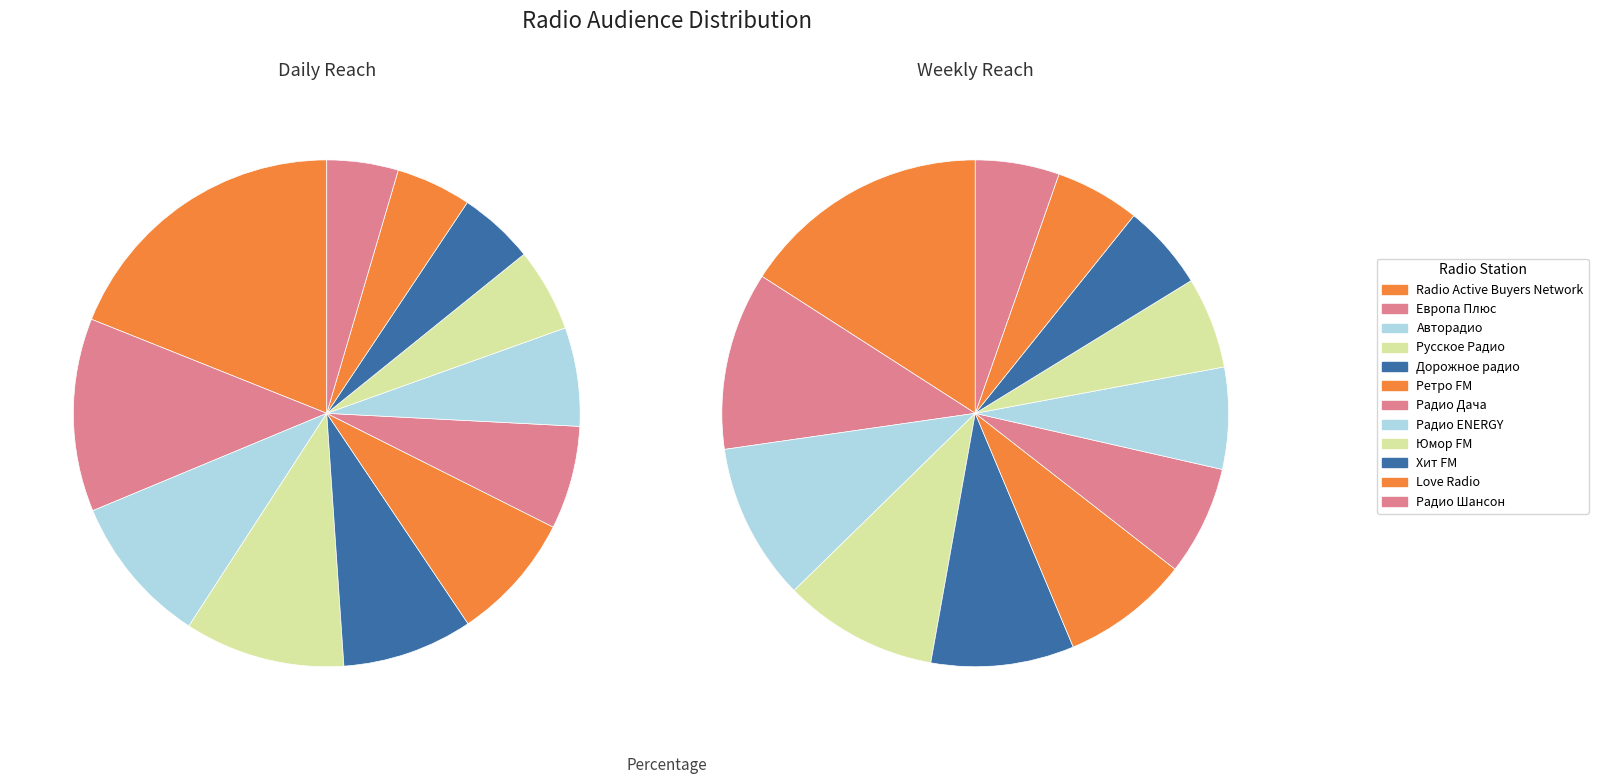

The weekly_reach slice represents 5% of the pie. True or false?

False